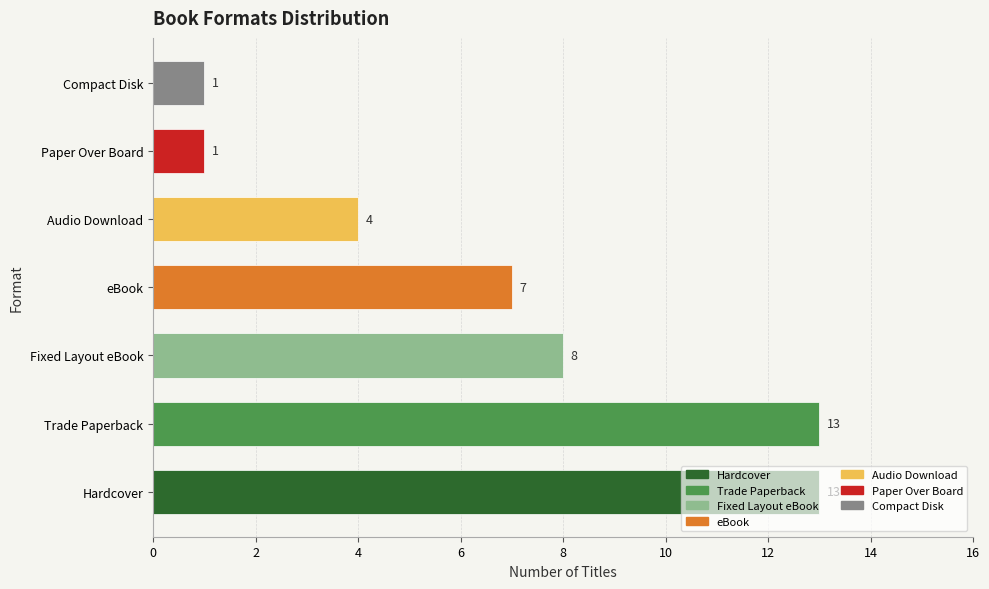

The value at Audio Download is 4. True or false?

True